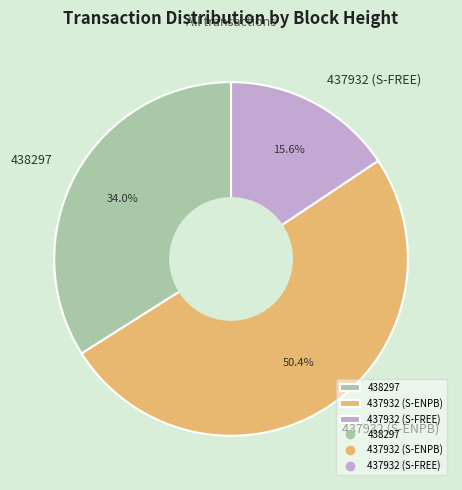

Which has a higher value, 437932 (S-FREE) or 438297?

438297